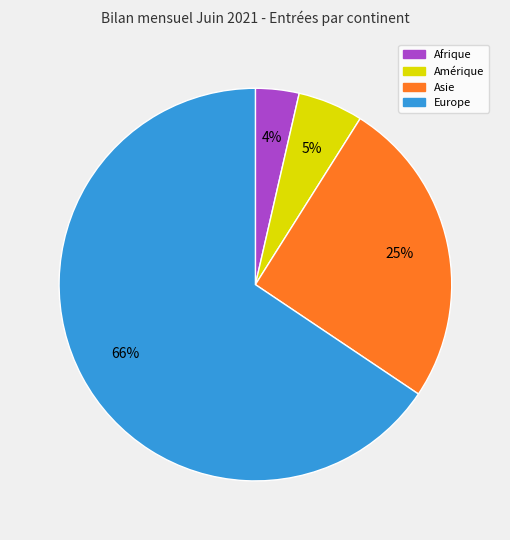

To the nearest percent, what is the difference between the largest and smallest slice percentages?

62%